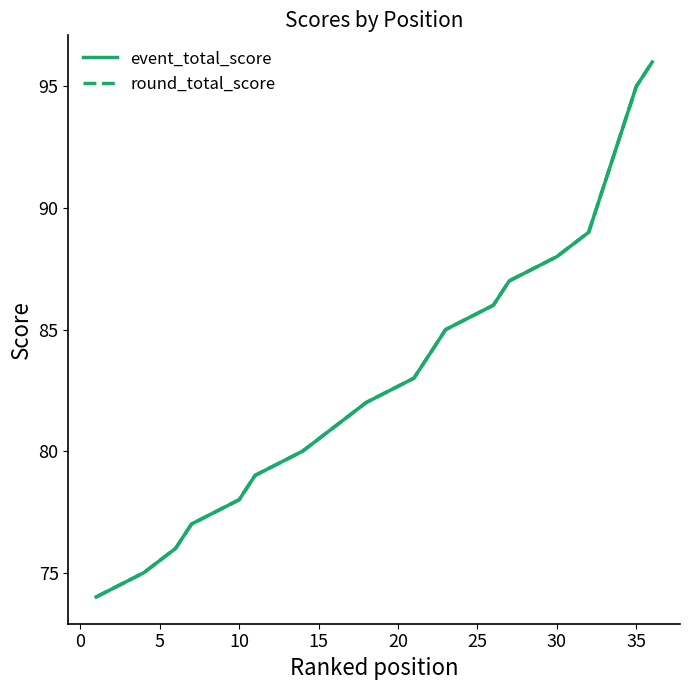

True or false: round_total_score has more than 2 points higher than both neighbors.

False